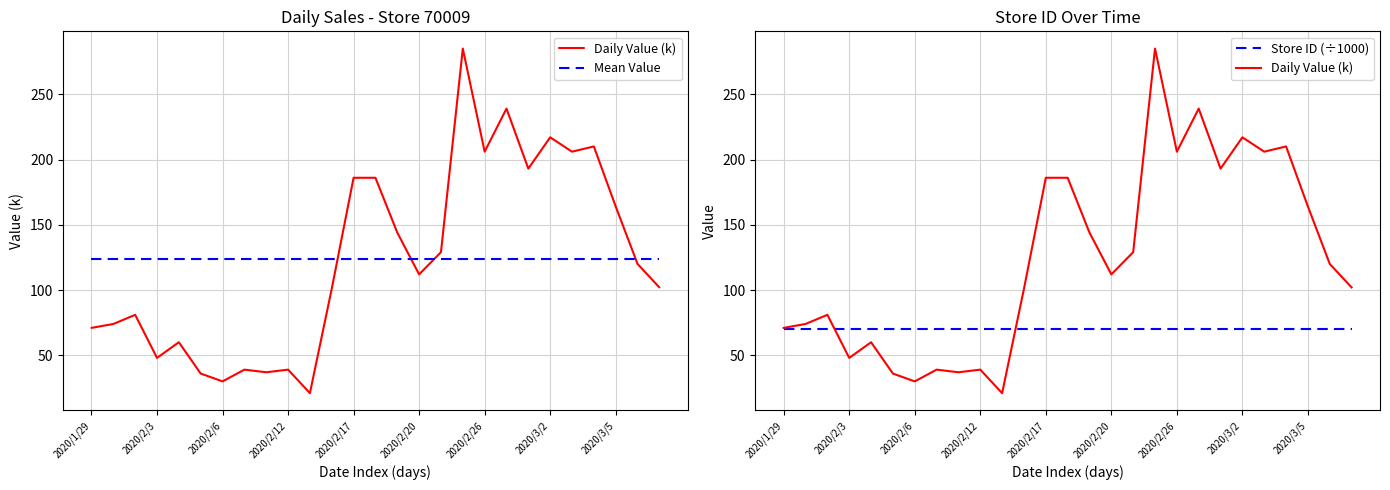

Rank the series at 2020/2/3 from highest to lowest value.

Mean Value, Store ID (÷1000), Daily Value (k)